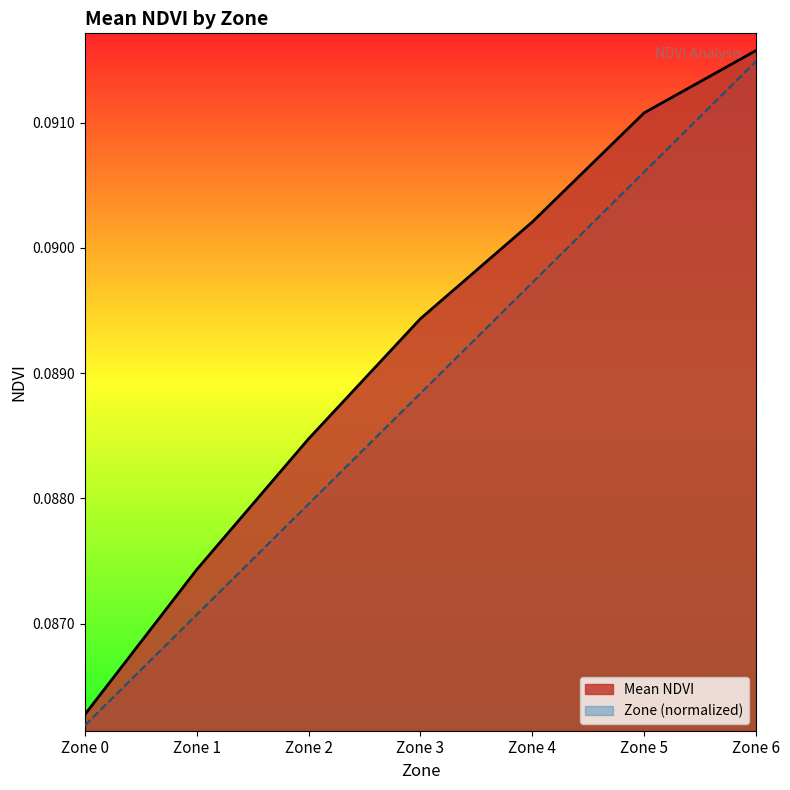

At Zone 1, list the series in order from largest to smallest.

Mean NDVI, Zone (normalized)